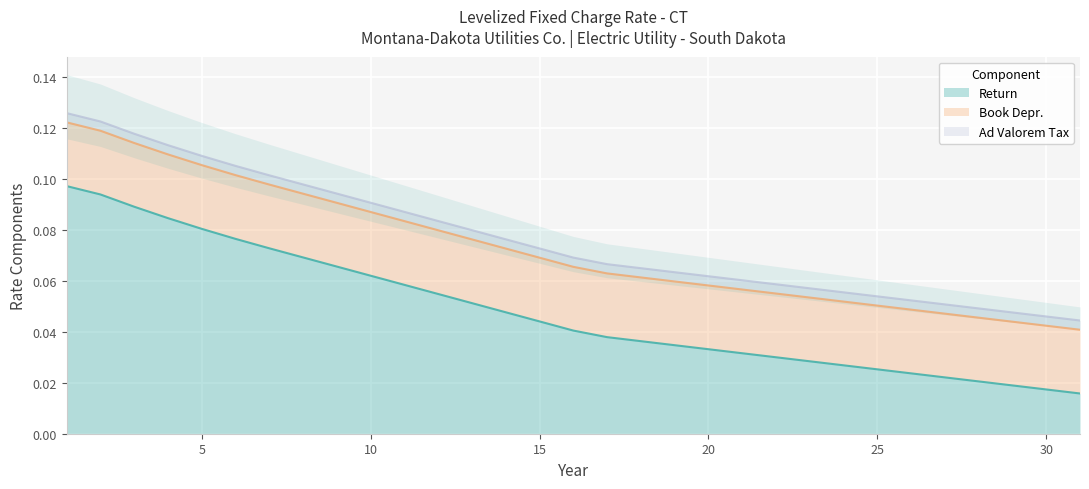

Which series has the largest total across all categories?

Return